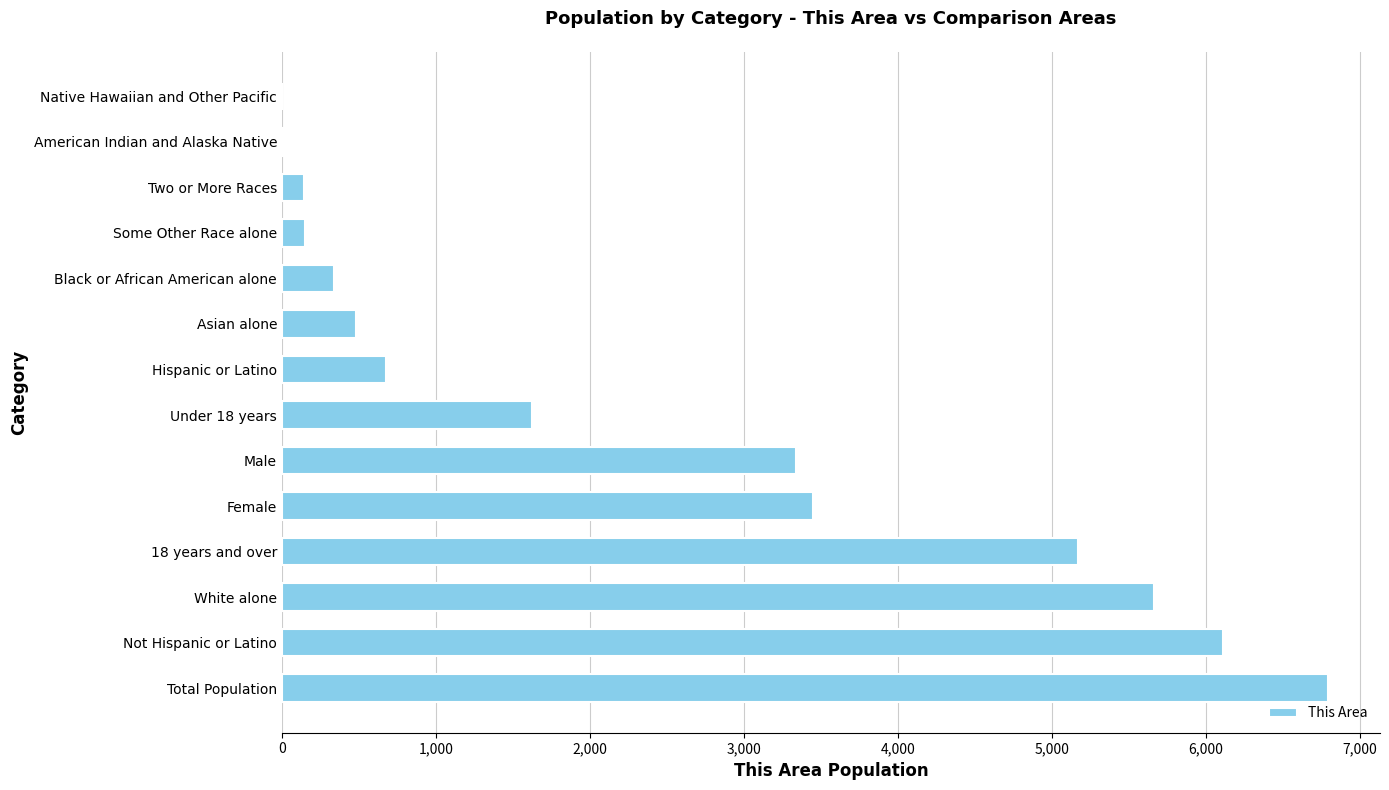

What is the sum of the values at Not Hispanic or Latino and Black or African American alone?

6450